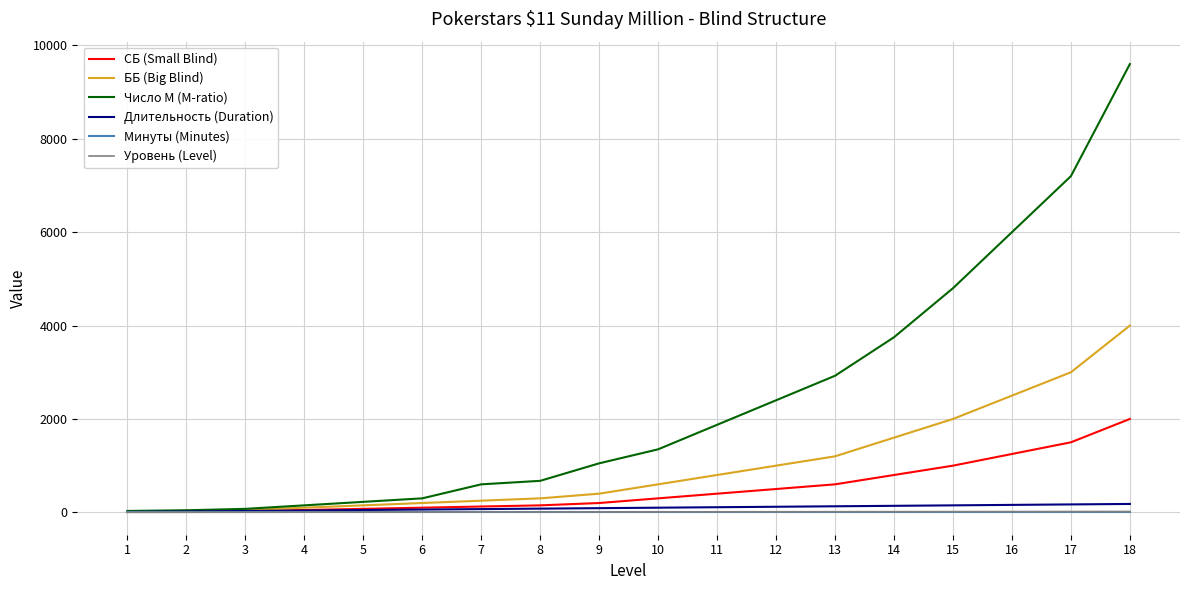

Which series has the largest range (max minus min)?

Число М (M-ratio)